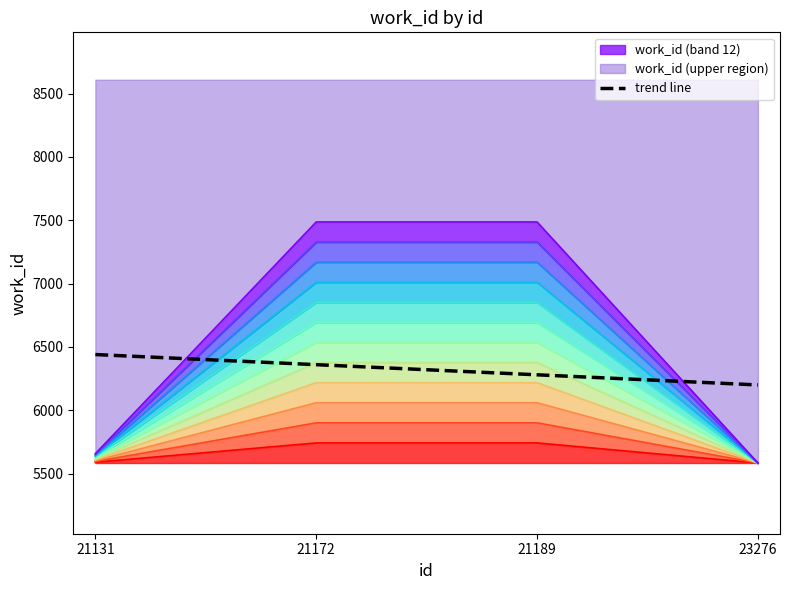

What is the difference between the second highest and minimum values?

160.0